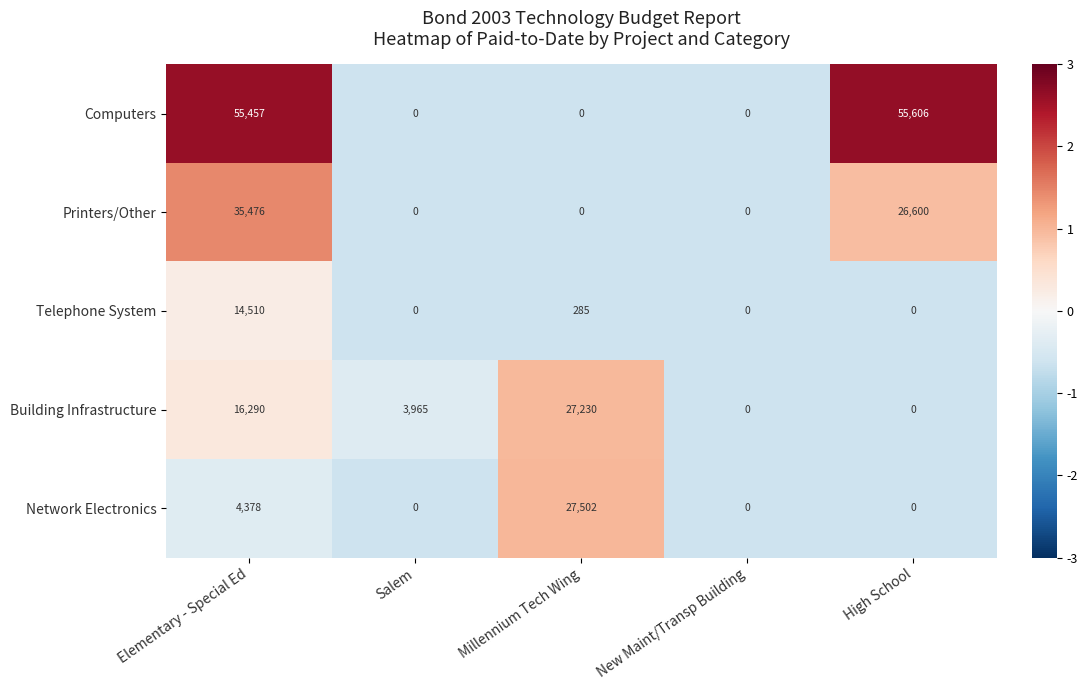

What is the total value across all series at Millennium Tech Wing?

55017